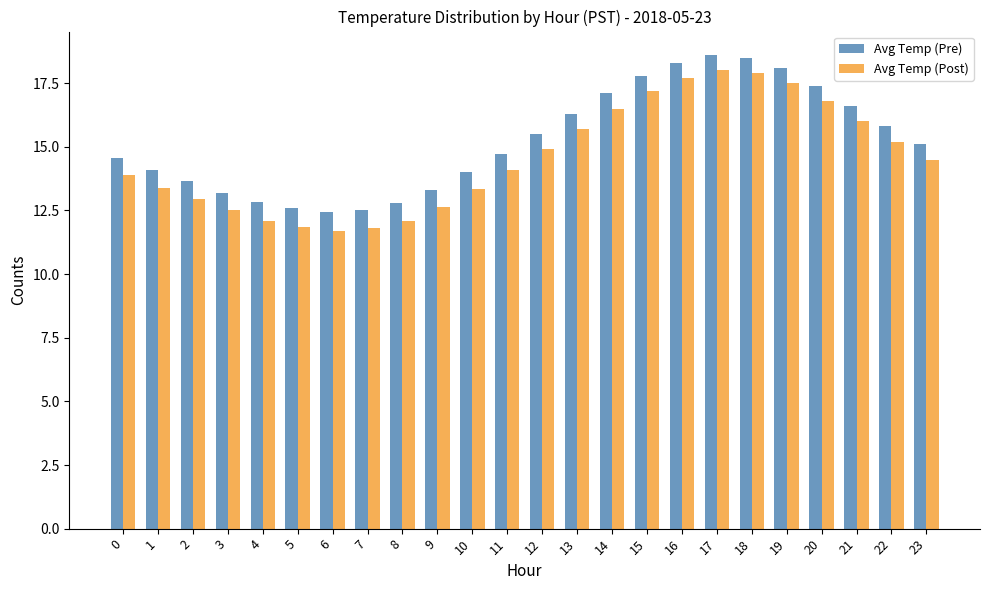

Which series has the largest total across all categories?

Avg Temp (Pre)